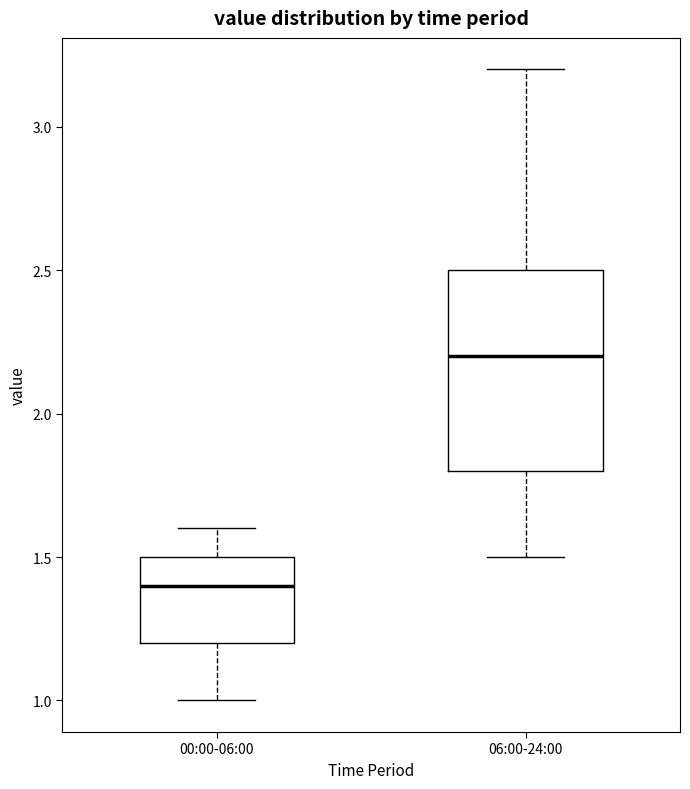

Reading left to right, read every box against the y-axis: the position of its median line, the range the box covers, and the ends of its whiskers. The values are not printed on the chart, so give them approximately, as read against the axis.

00:00-06:00: median 1.4, box 1.2 to 1.5, whiskers 1.0 to 1.6
06:00-24:00: median 2.2, box 1.8 to 2.5, whiskers 1.5 to 3.2